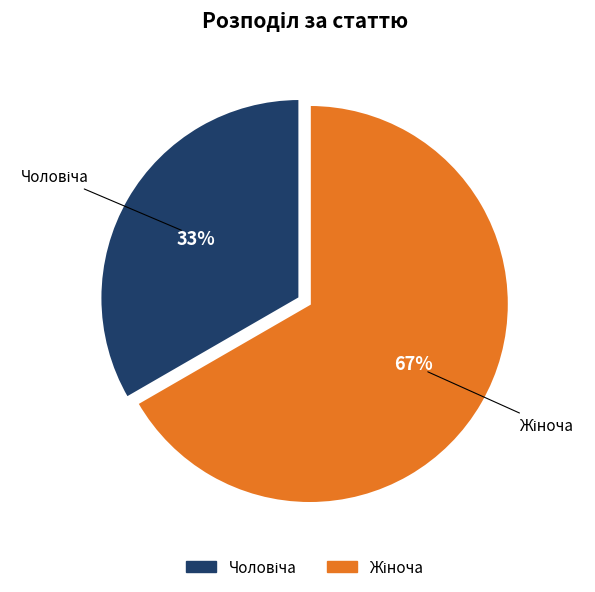

Does any single category account for the majority?

Yes